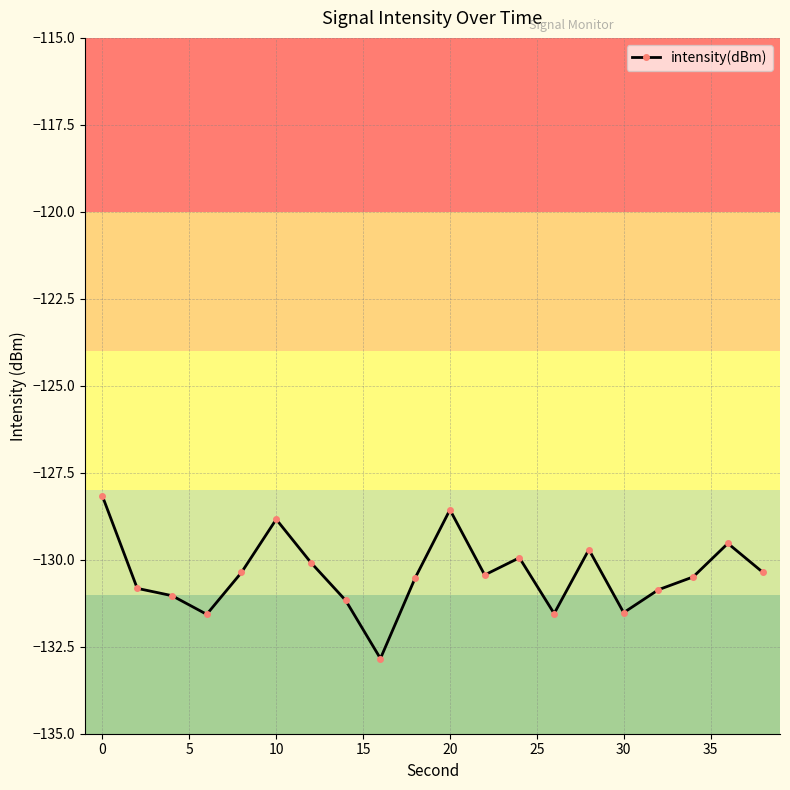

What is the value of the 15th point from the left?

-129.7